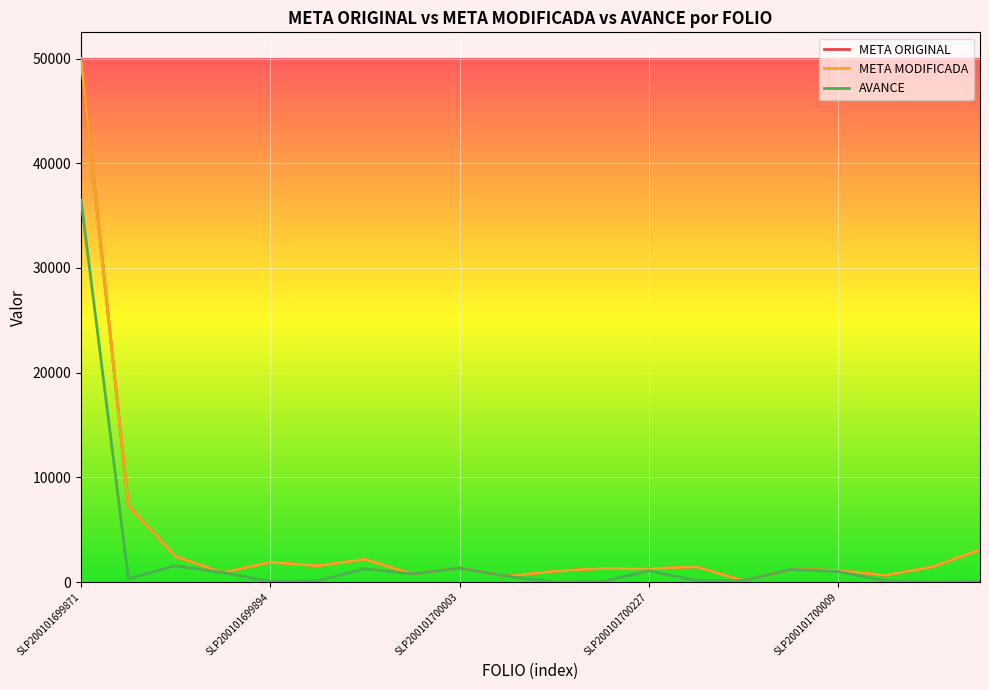

How many lines are shown in the chart?

3